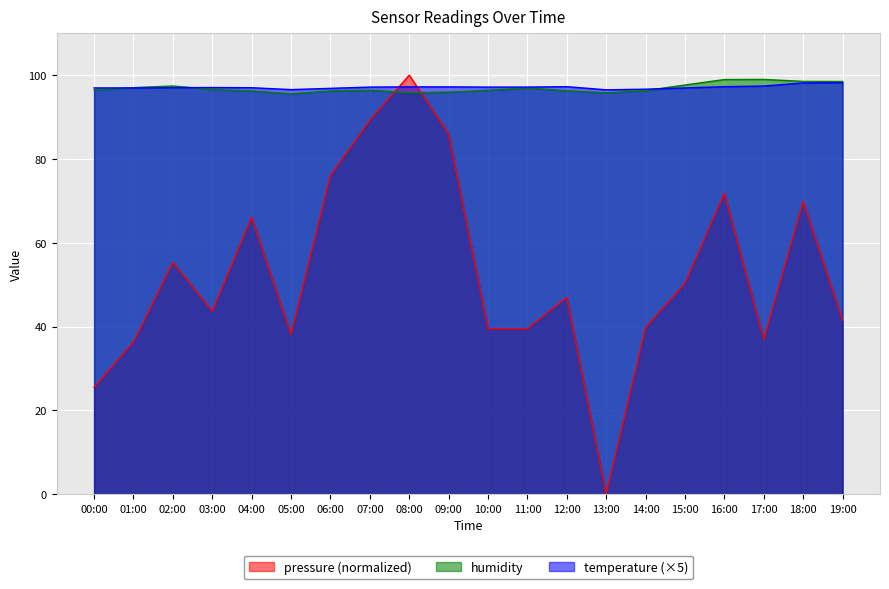

In temperature, how many points are higher than both neighbors (excluding endpoints)?

2